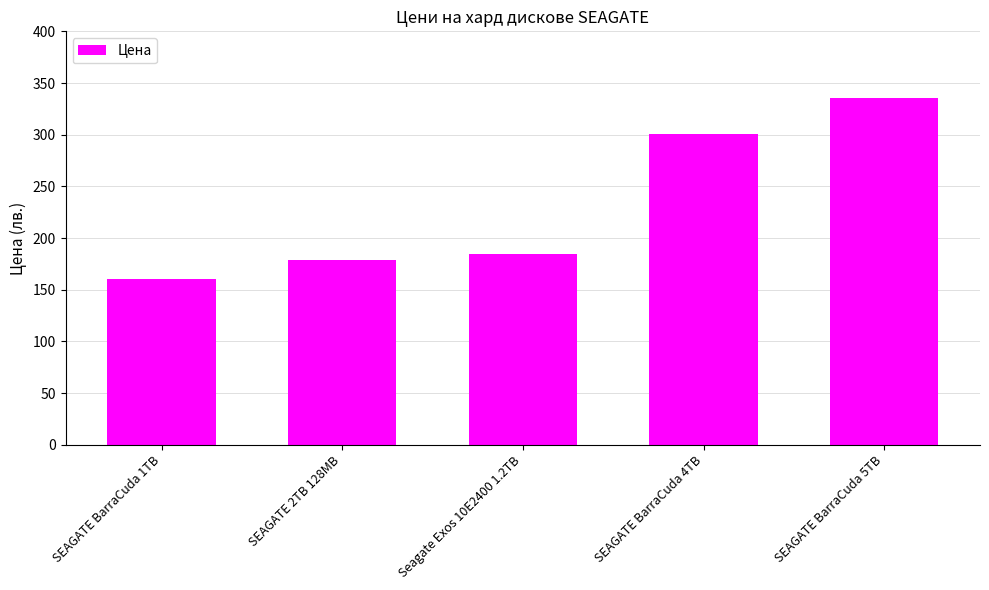

Reading left to right, transcribe all the data shown in this chart.

160.4	178.7	184.4	300.2	335.2